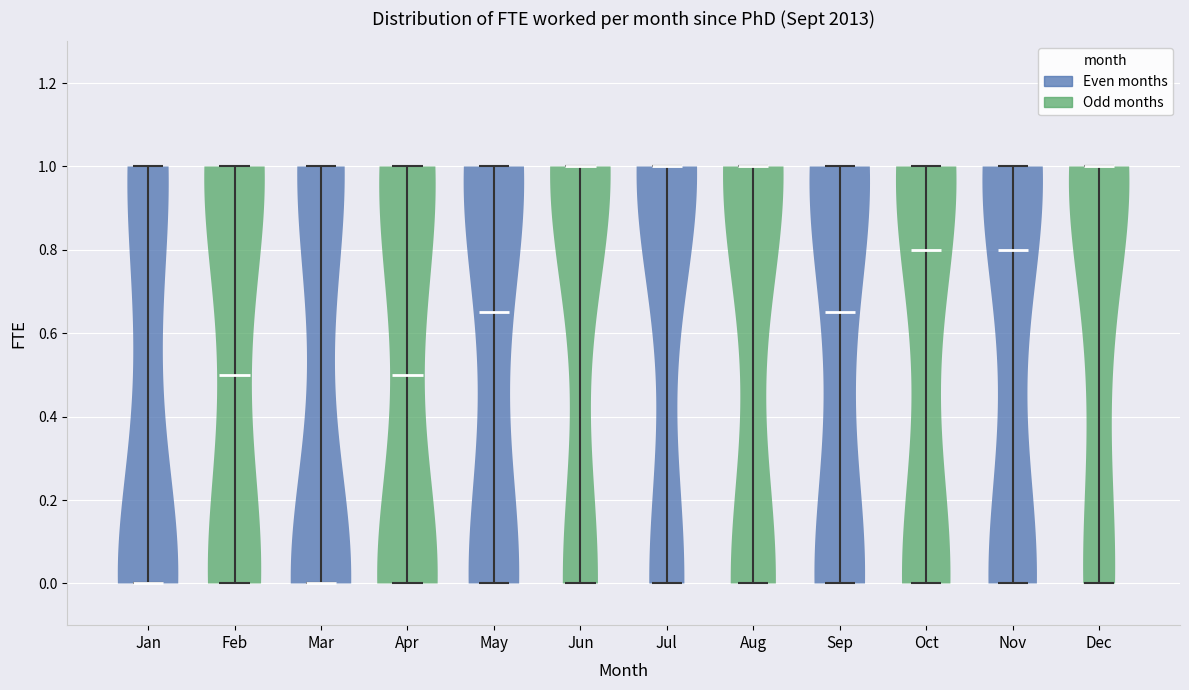

Reading left to right, read every violin against the y-axis: where its median line is, and the lowest and highest points it reaches. The values are not printed on the chart, so give them approximately, as read against the axis.

Jan: median line 0.00, lowest point 0.00, highest point 1.00
Feb: median line 0.50, lowest point 0.00, highest point 1.00
Mar: median line 0.00, lowest point 0.00, highest point 1.00
Apr: median line 0.50, lowest point 0.00, highest point 1.00
May: median line 0.66, lowest point 0.00, highest point 1.00
Jun: median line 1.00, lowest point 0.00, highest point 1.00
Jul: median line 1.00, lowest point 0.00, highest point 1.00
Aug: median line 1.00, lowest point 0.00, highest point 1.00
Sep: median line 0.66, lowest point 0.00, highest point 1.00
Oct: median line 0.80, lowest point 0.00, highest point 1.00
Nov: median line 0.80, lowest point 0.00, highest point 1.00
Dec: median line 1.00, lowest point 0.00, highest point 1.00